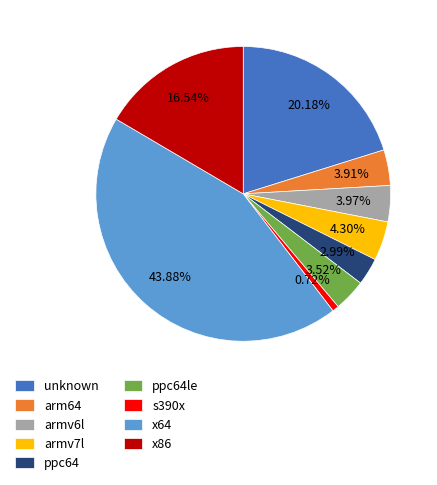

How many slices are in this pie chart?

9